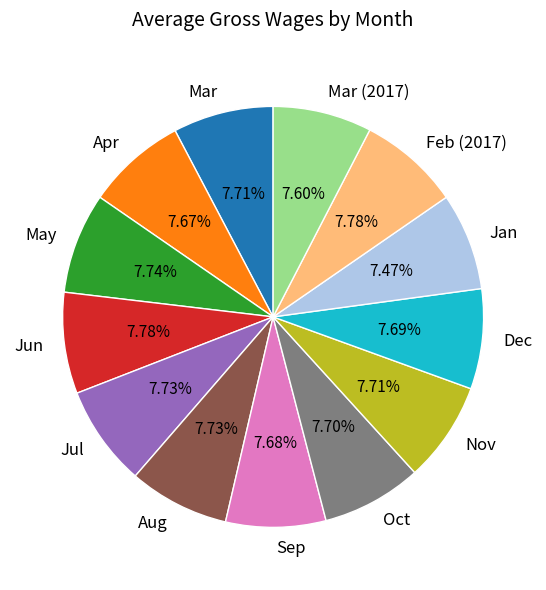

How many segments does this pie chart have?

13